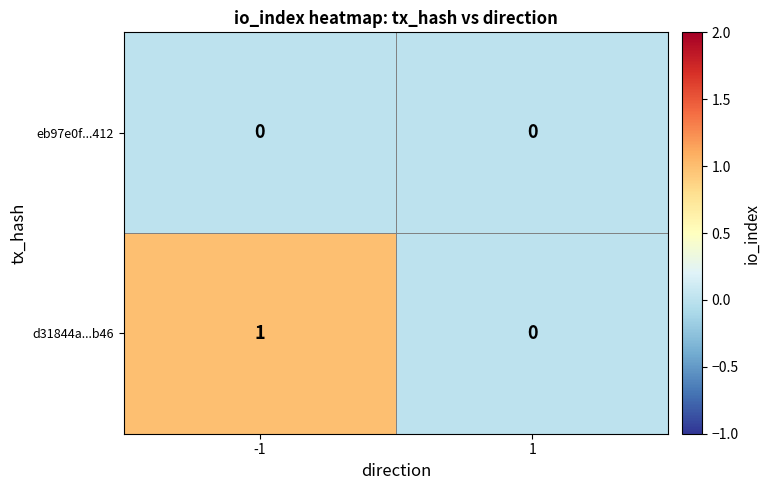

Reading left to right, what are all the values shown in this chart?

eb97e0f...412: -1=0	1=0
d31844a...b46: -1=1	1=0